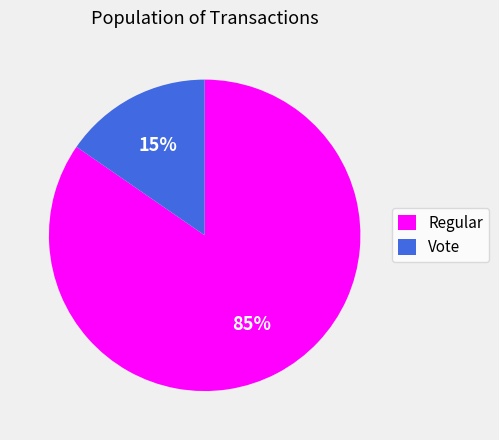

How many slices are in this pie chart?

2